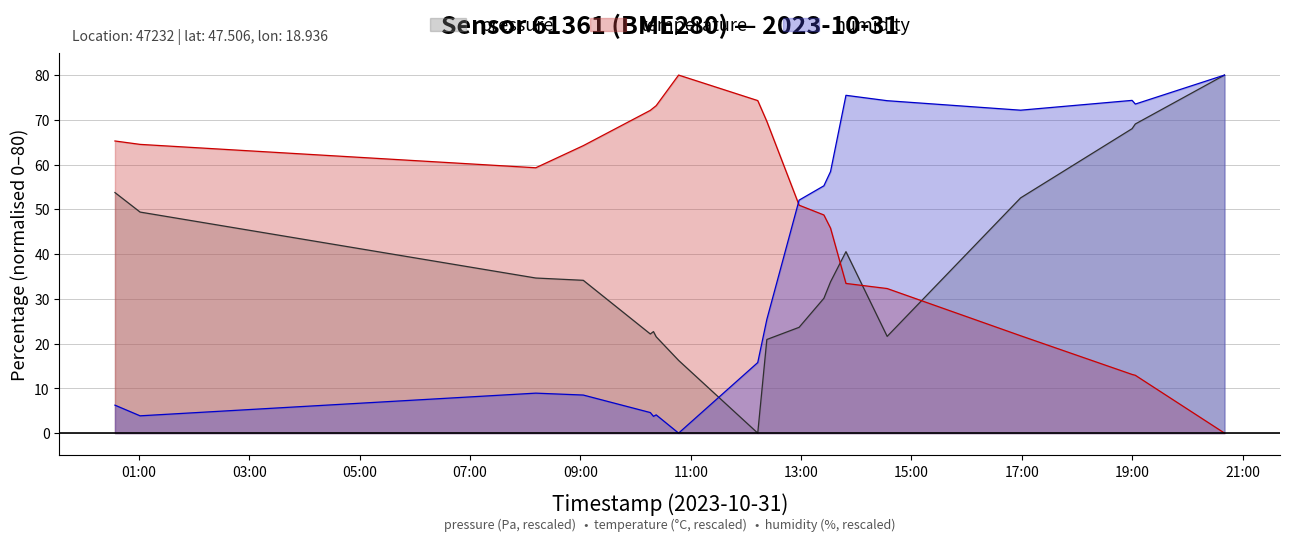

How many interior local peaks does the humidity series have?

4